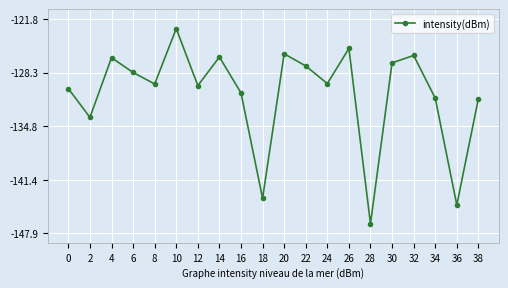

What is the value of the 14th point from the left?

-125.4